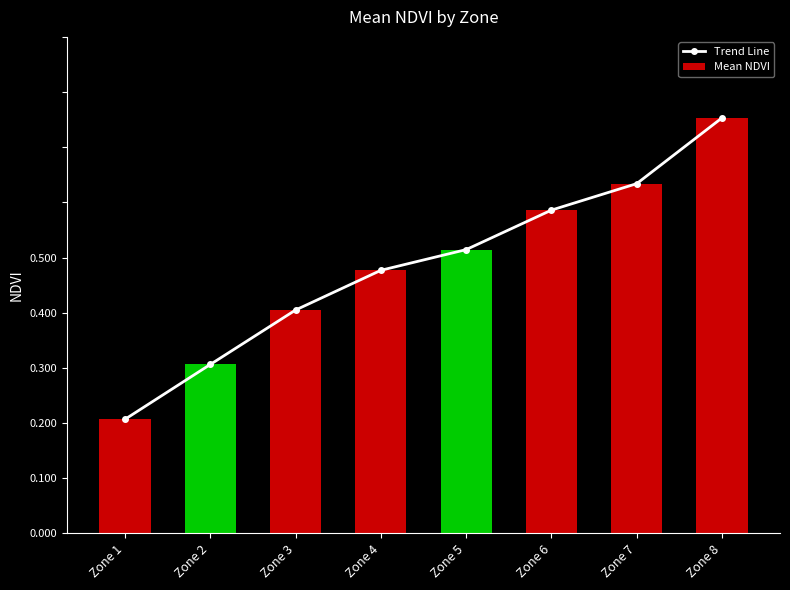

Between Zone 1 and Zone 2, which series saw the biggest shift?

Trend Line